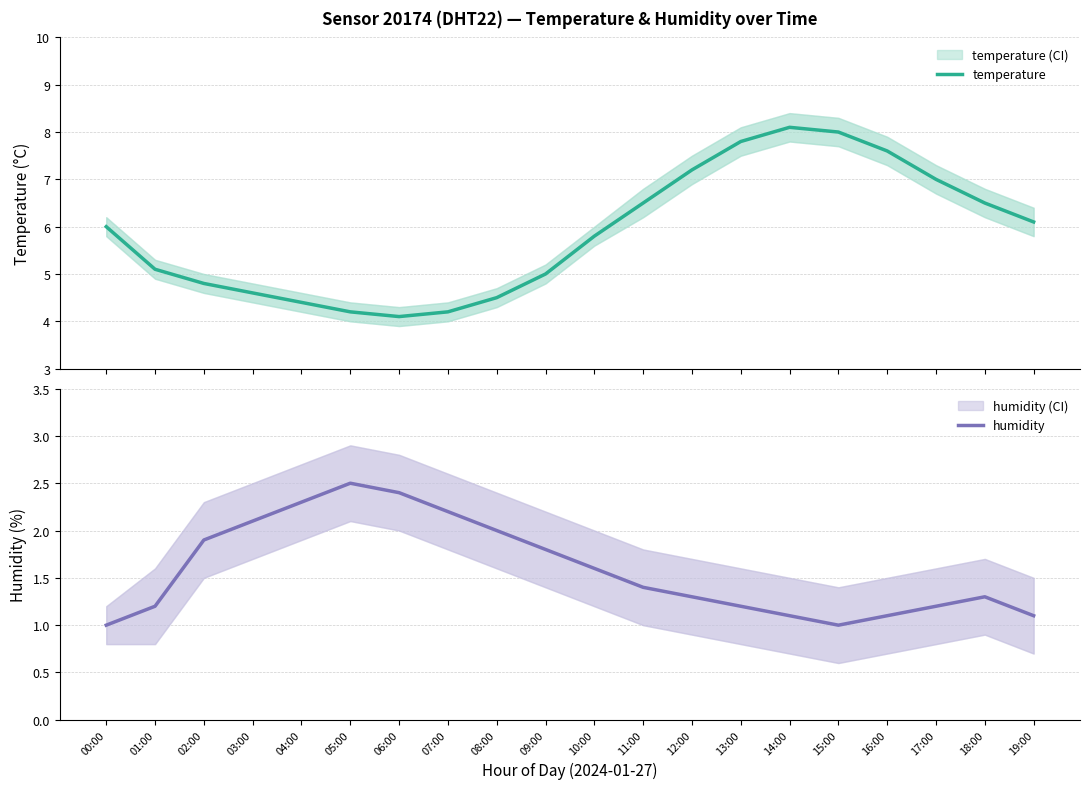

Reading left to right, what are all the values shown in this chart?

temperature: 00:00=6.0	01:00=5.1	02:00=4.8	03:00=4.6	04:00=4.4	05:00=4.2	06:00=4.1	07:00=4.2	08:00=4.5	09:00=5.0	10:00=5.8	11:00=6.5	12:00=7.2	13:00=7.8	14:00=8.1	15:00=8.0	16:00=7.6	17:00=7.0	18:00=6.5	19:00=6.1
humidity: 00:00=1.0	01:00=1.2	02:00=1.9	03:00=2.1	04:00=2.3	05:00=2.5	06:00=2.4	07:00=2.2	08:00=2.0	09:00=1.8	10:00=1.6	11:00=1.4	12:00=1.3	13:00=1.2	14:00=1.1	15:00=1.0	16:00=1.1	17:00=1.2	18:00=1.3	19:00=1.1